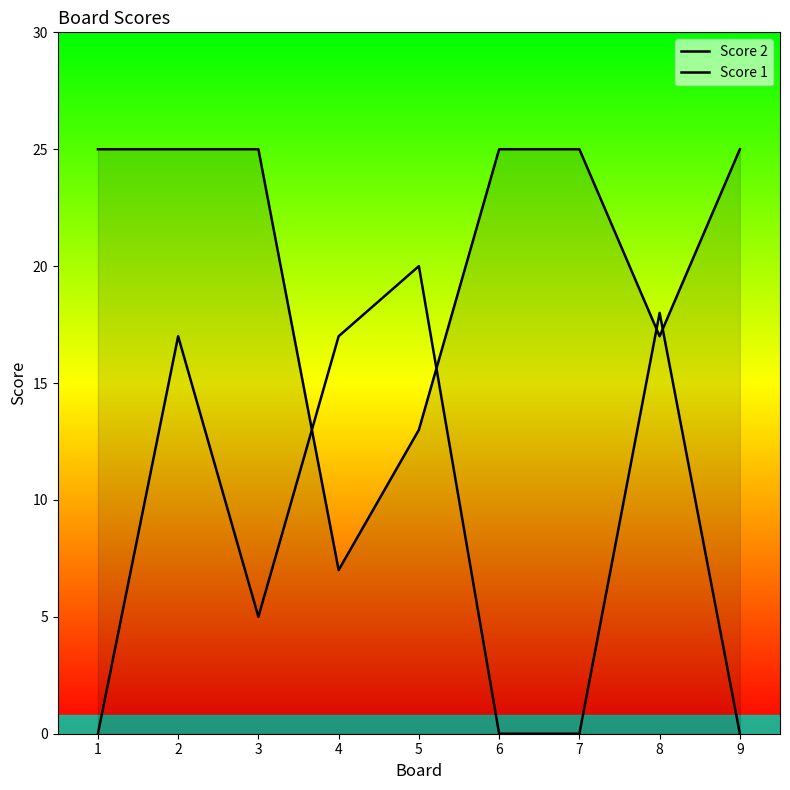

Which series has the widest spread of values?

Score 2